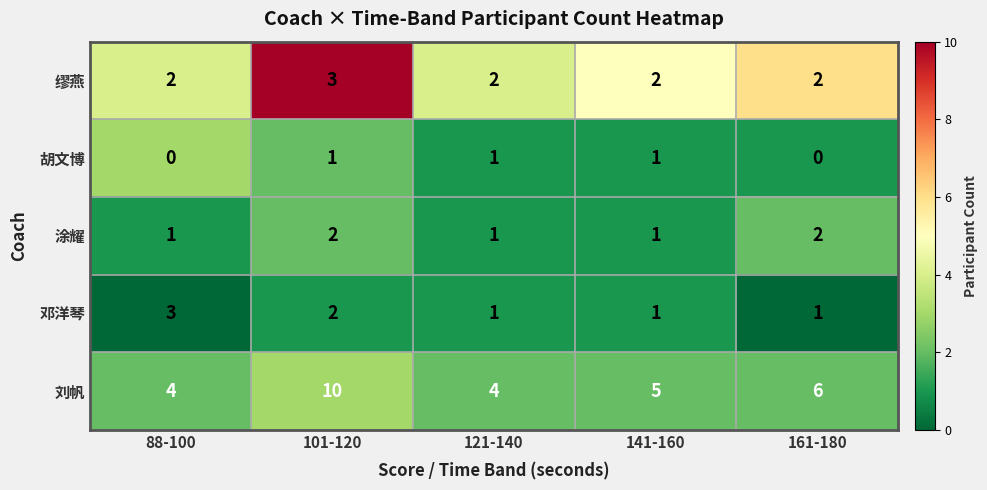

What is the sum of all 刘帆 values?

29